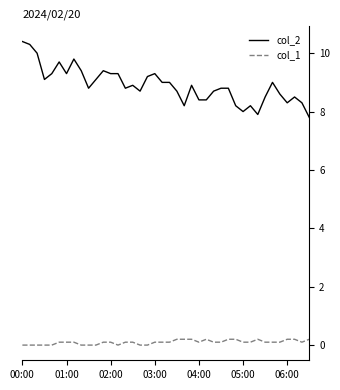

True or false: col_1 and col_2 cross at least once.

False